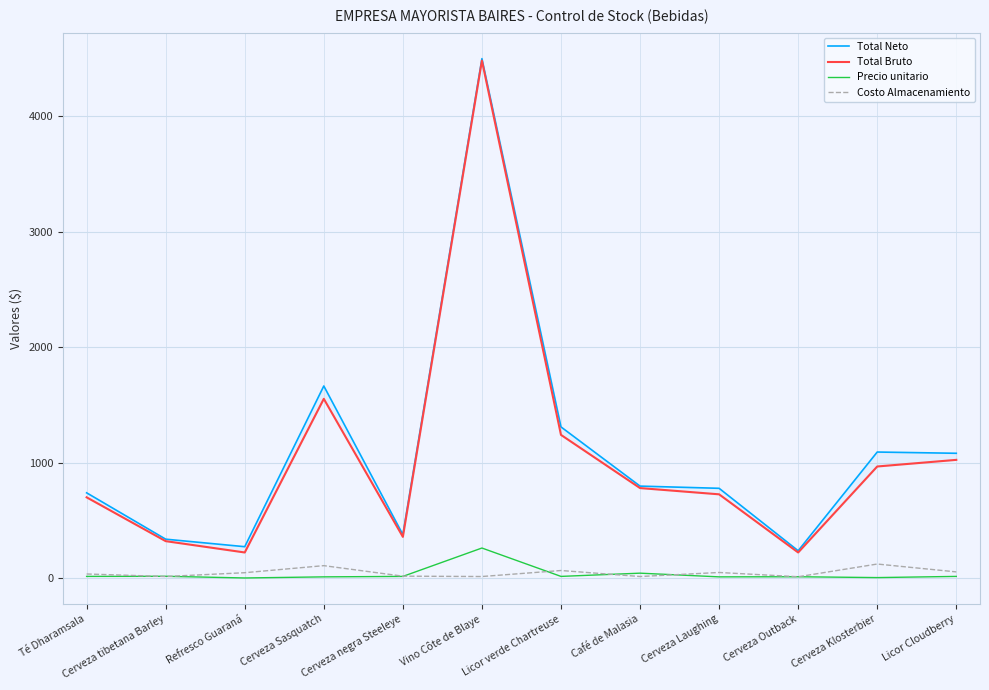

What is the smallest value displayed?

4.5